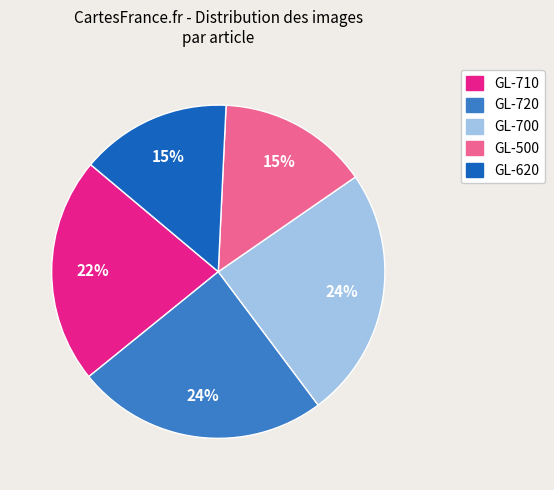

To the nearest percent, what is the average slice percentage?

20%